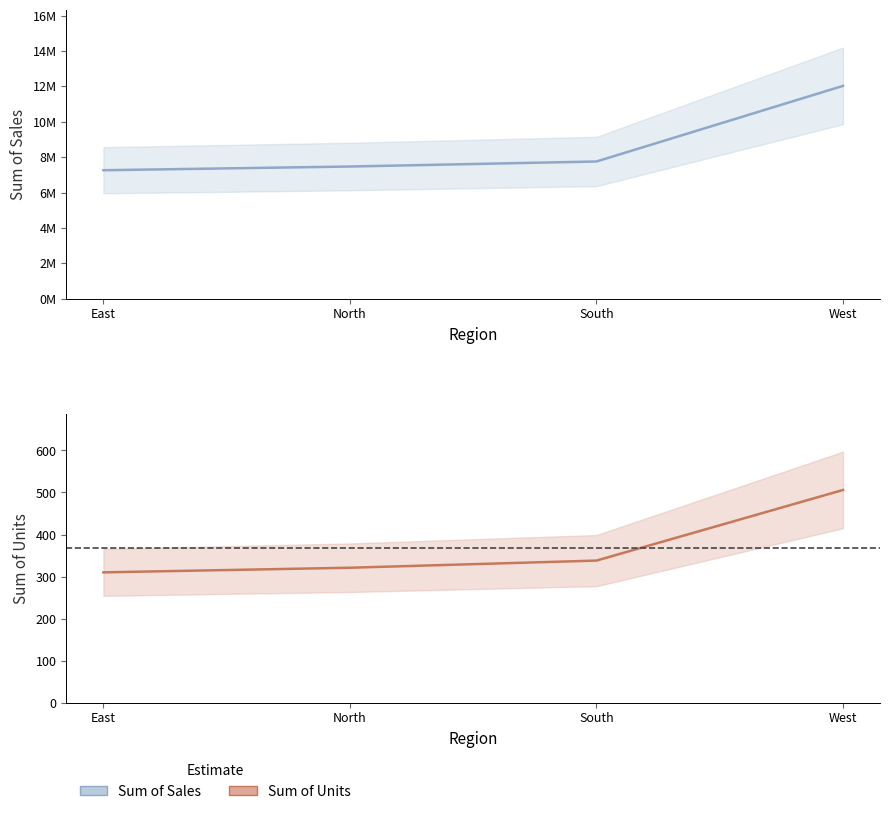

True or false: Sum of Sales has more than 0 interior local peaks.

False